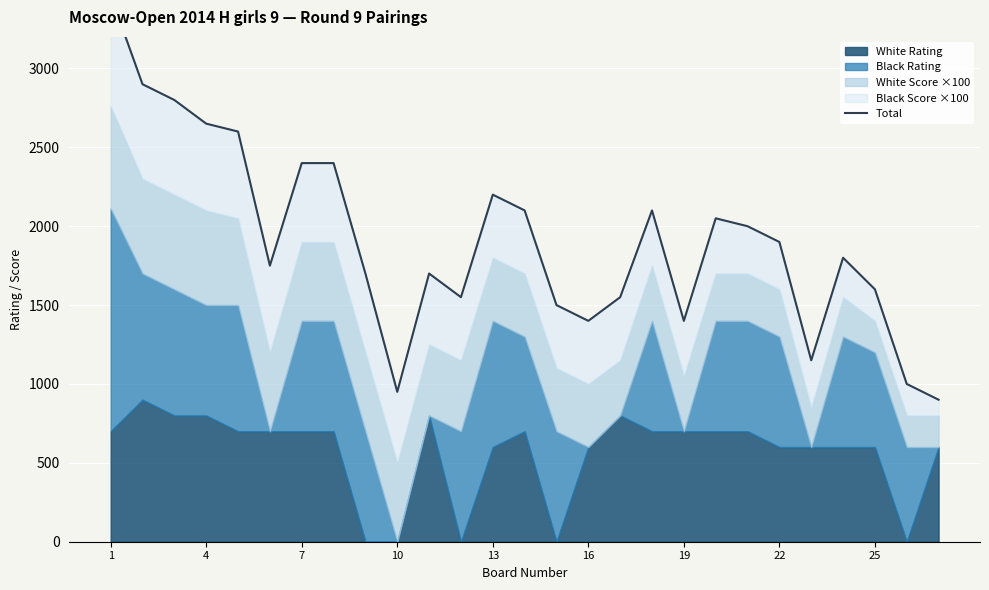

What is the average value?

1908